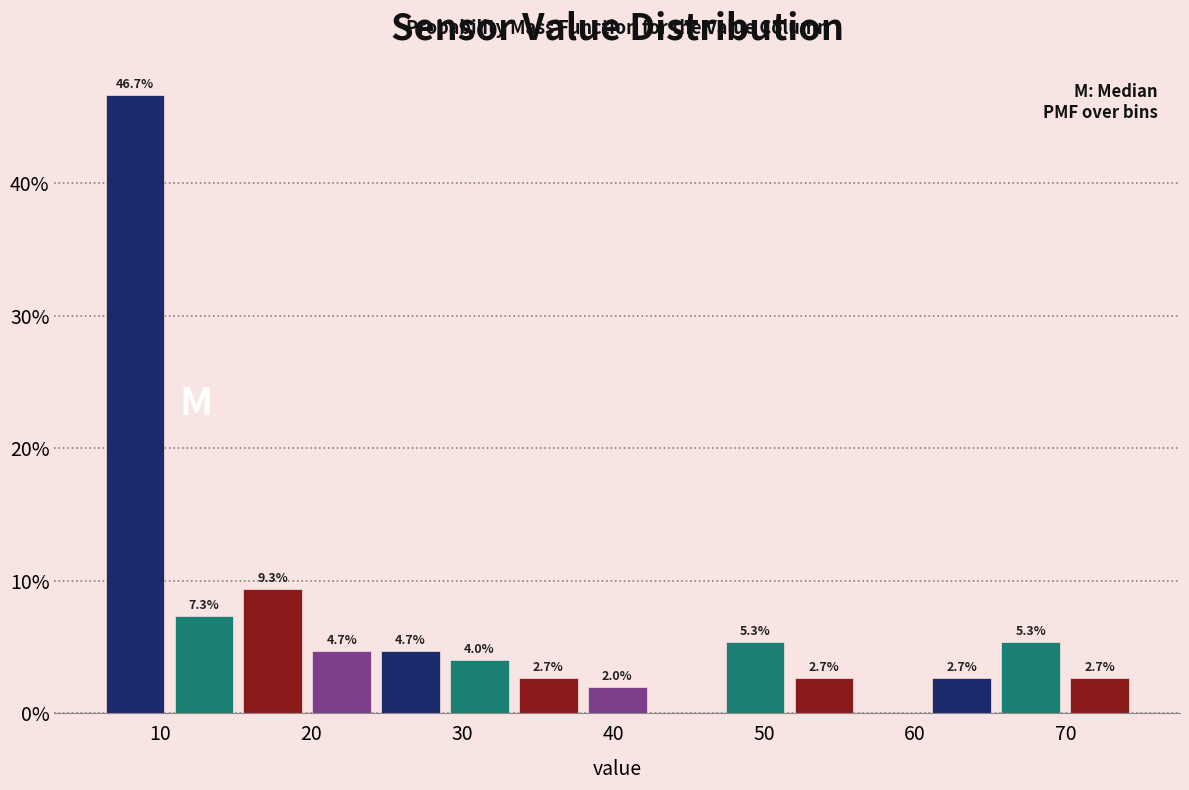

Which range on the x-axis has the tallest bar?

6 to 11